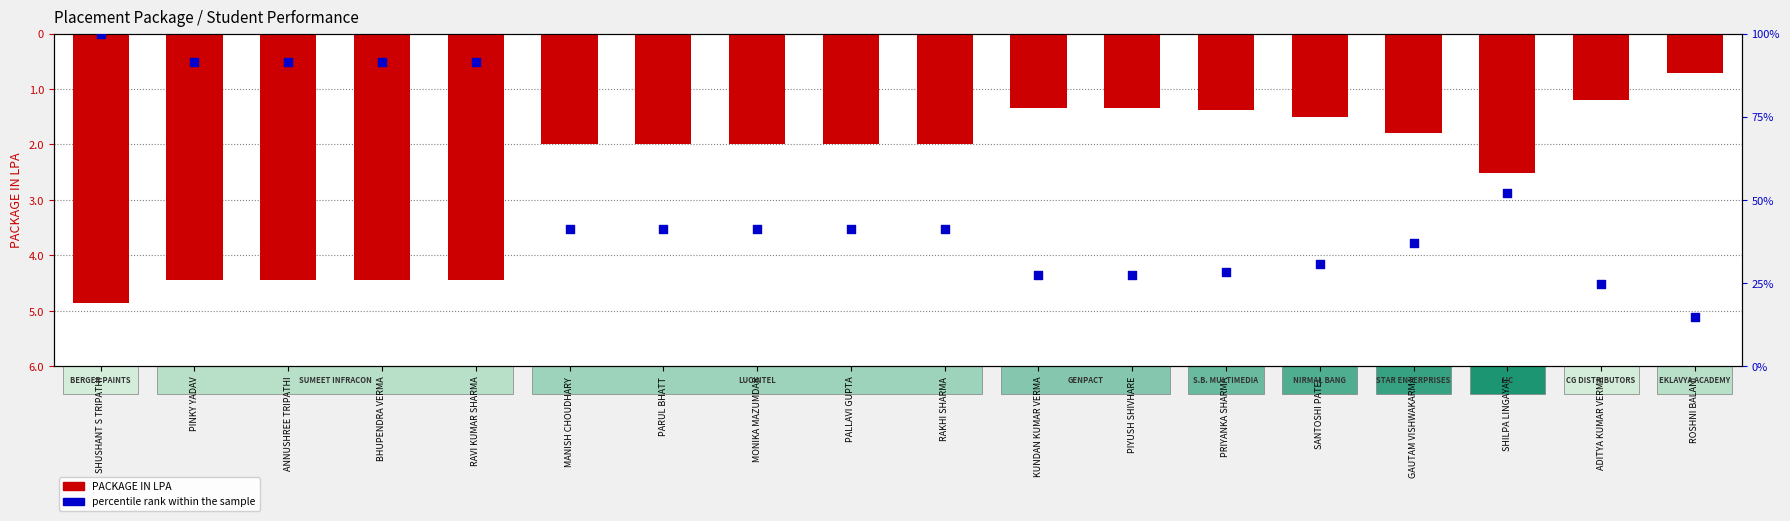

At how many categories does at least one series exceed 76?

5